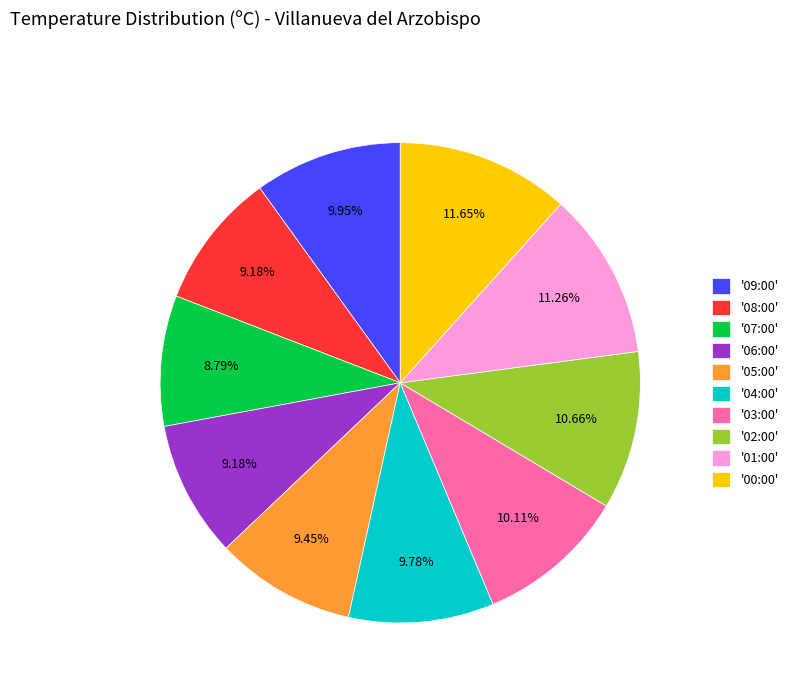

Between '00:00' and '07:00', which is larger?

'00:00'